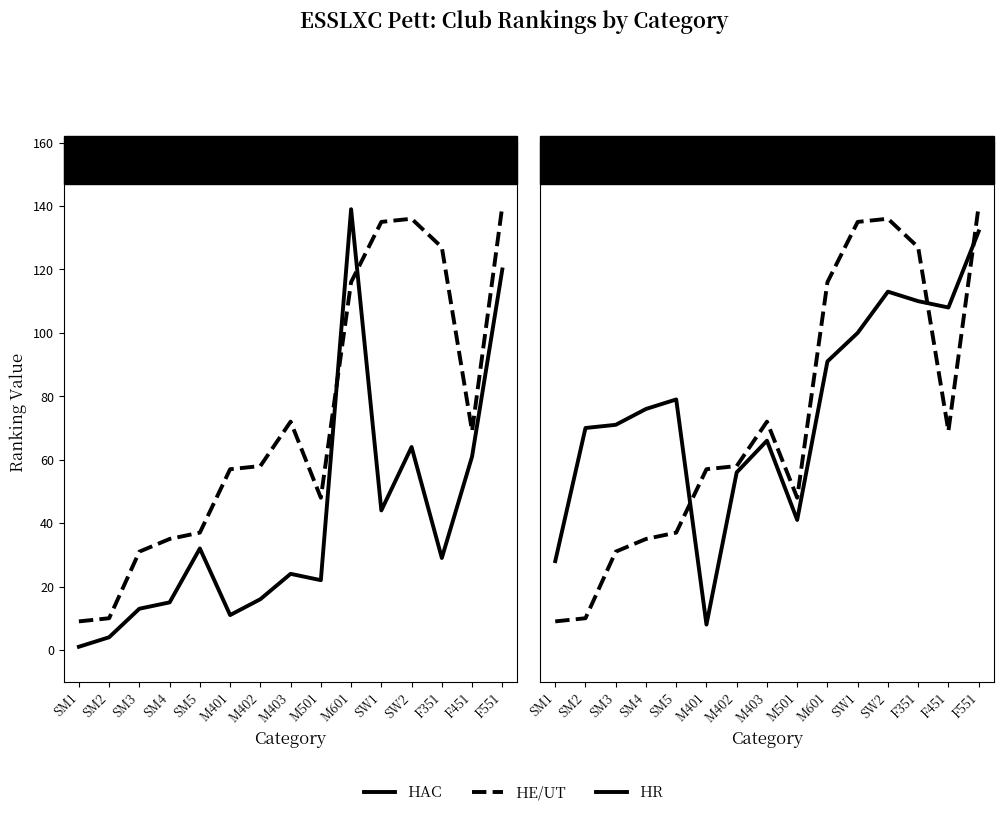

What is the average value of the HE/UT series?

72